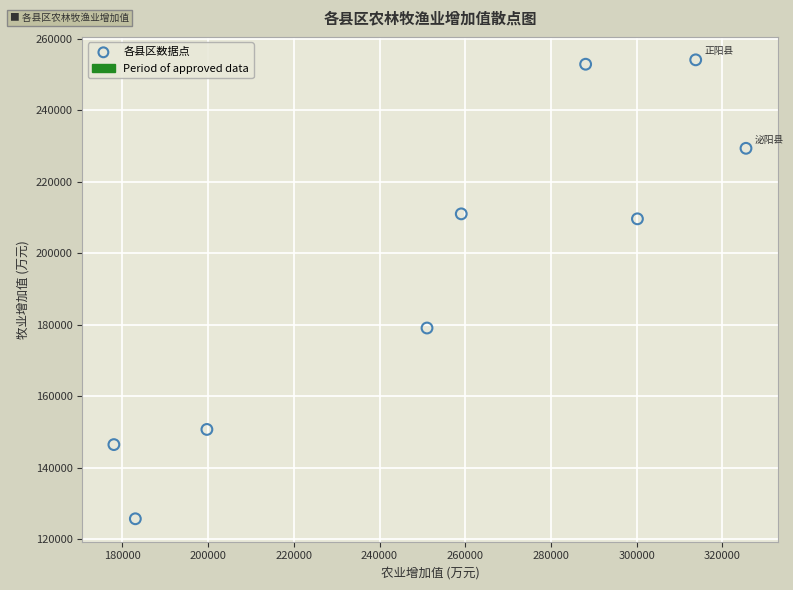

What is the average X value?

255384